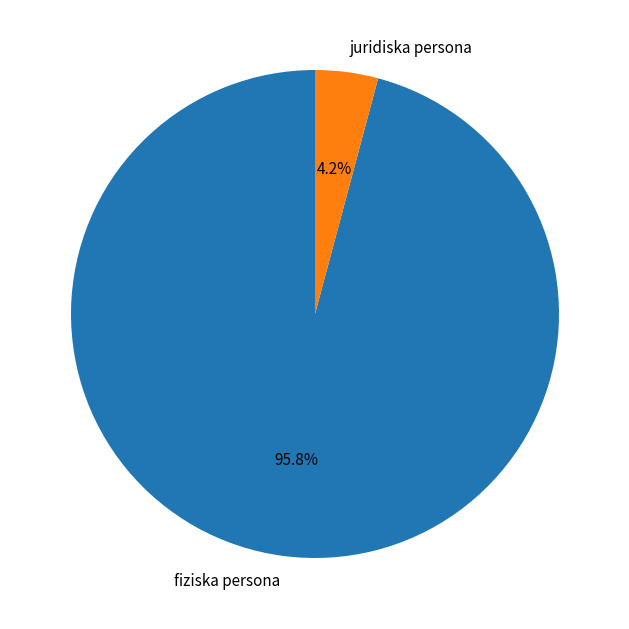

Which has a higher value, fiziska persona or juridiska persona?

fiziska persona